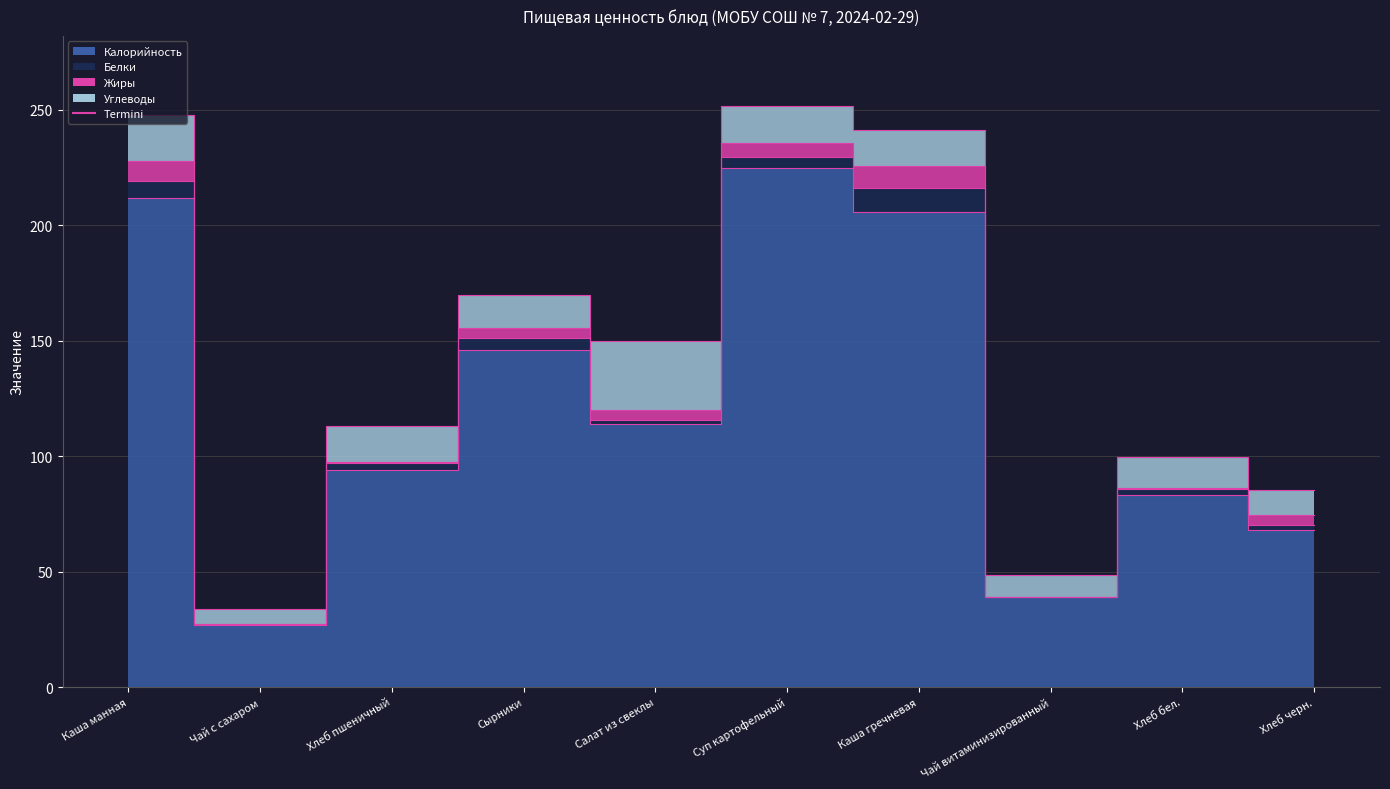

How many categories are shown in the chart?

10